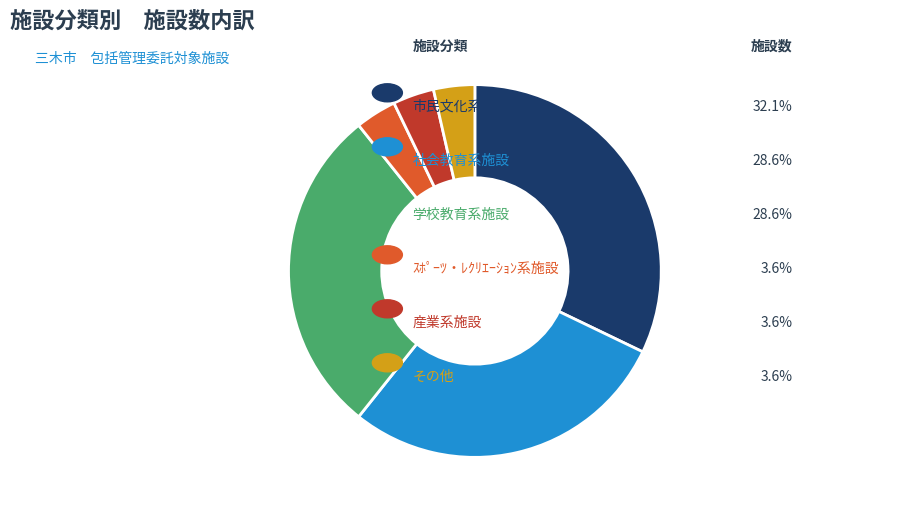

Is there any slice that represents more than half of the pie?

No